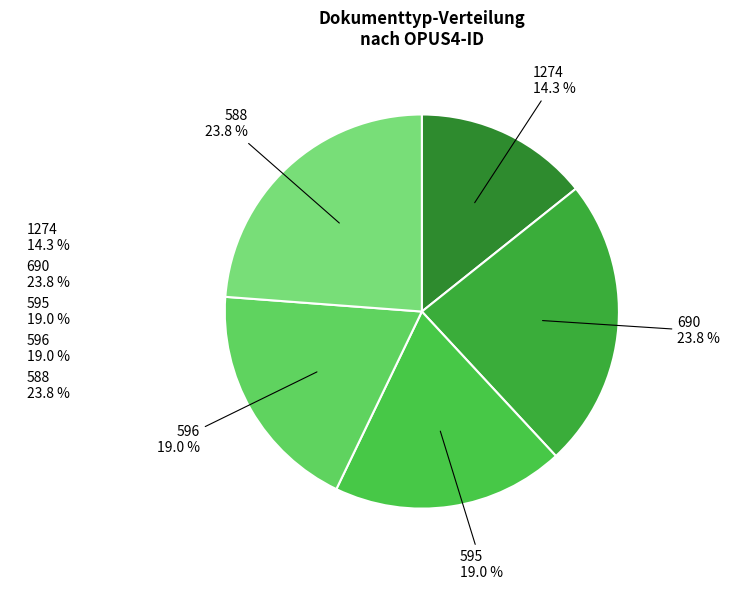

What portion of the pie excludes 588?

76.2%